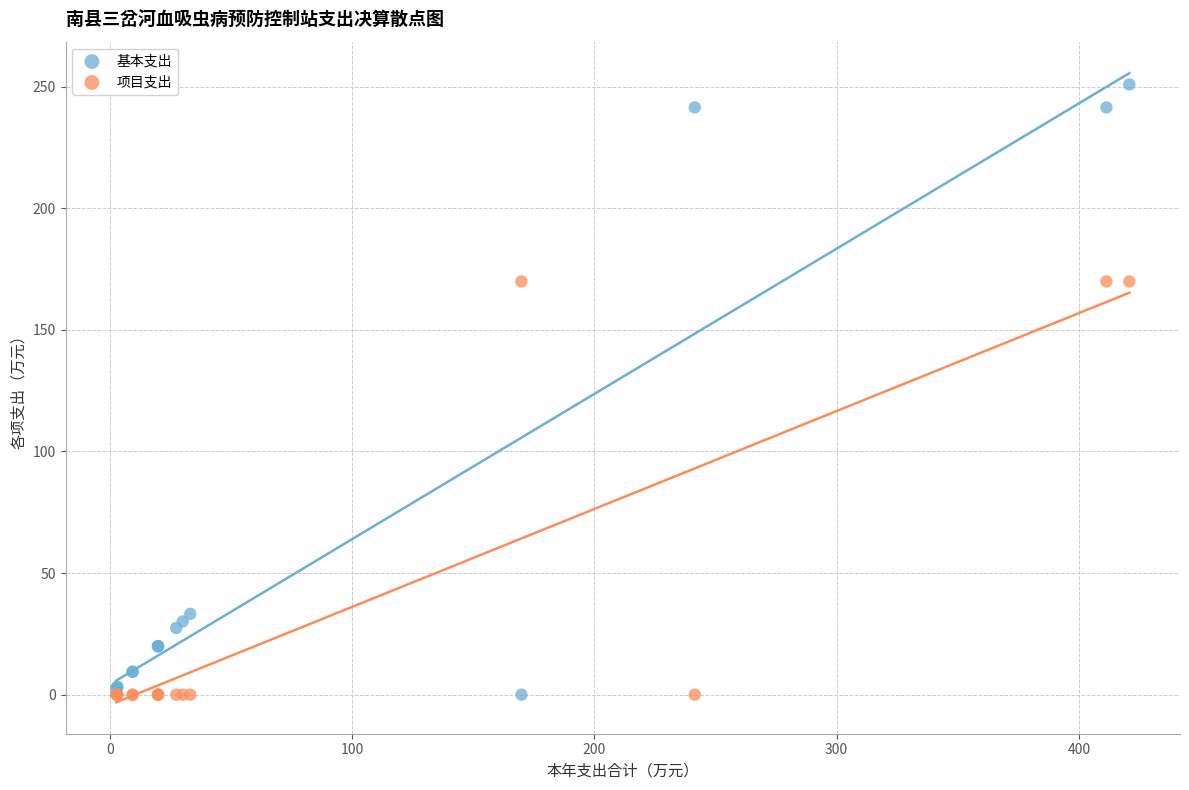

Which series has the widest spread of Y values?

基本支出